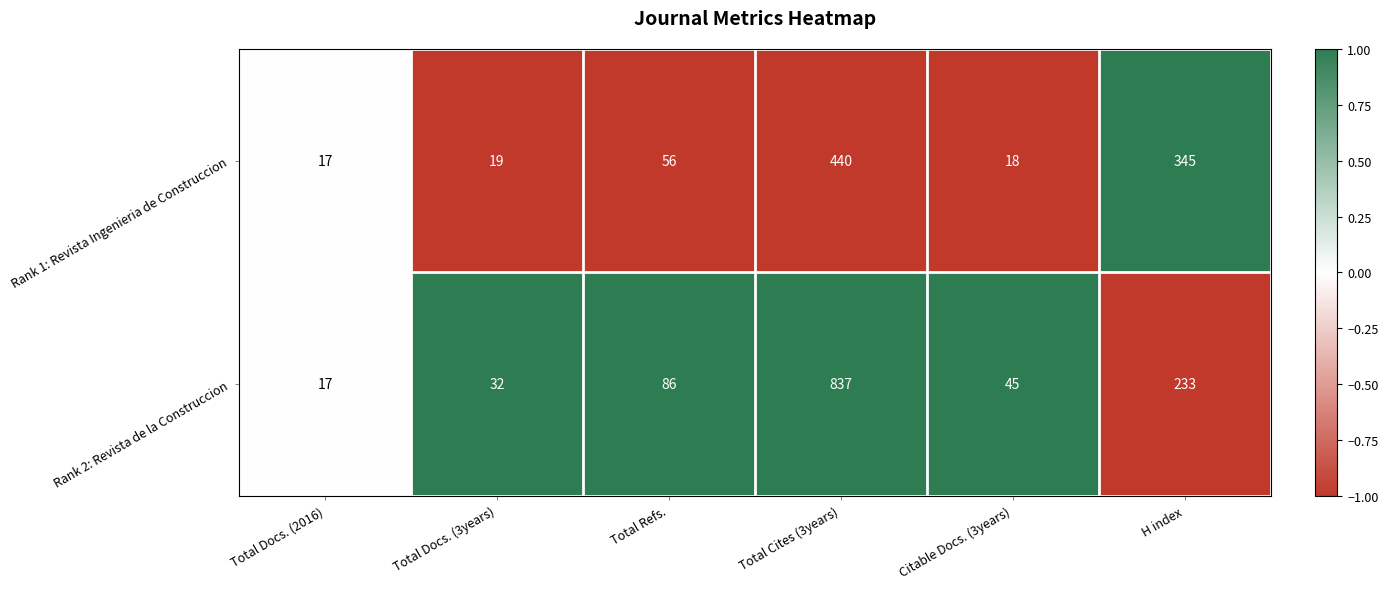

What is the total value across all series at H index?

578